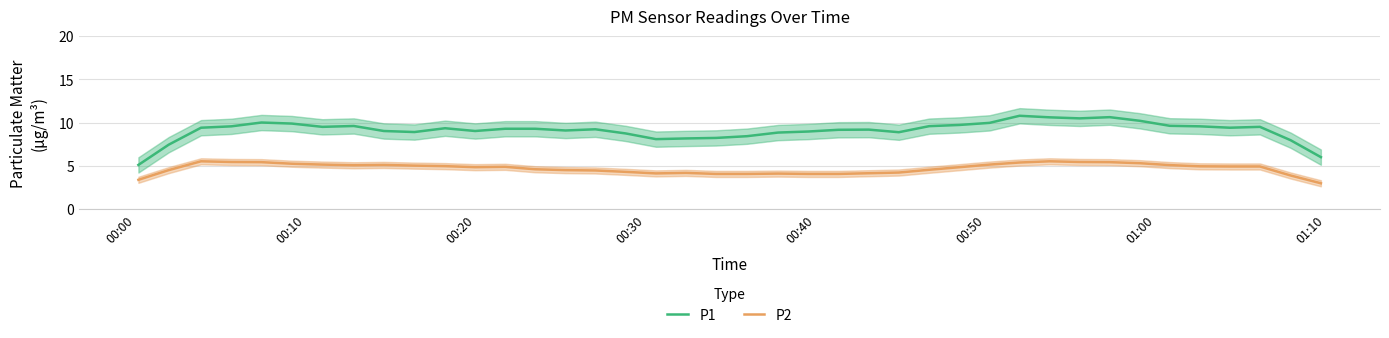

True or false: P1 and P2 intersect in this chart.

False